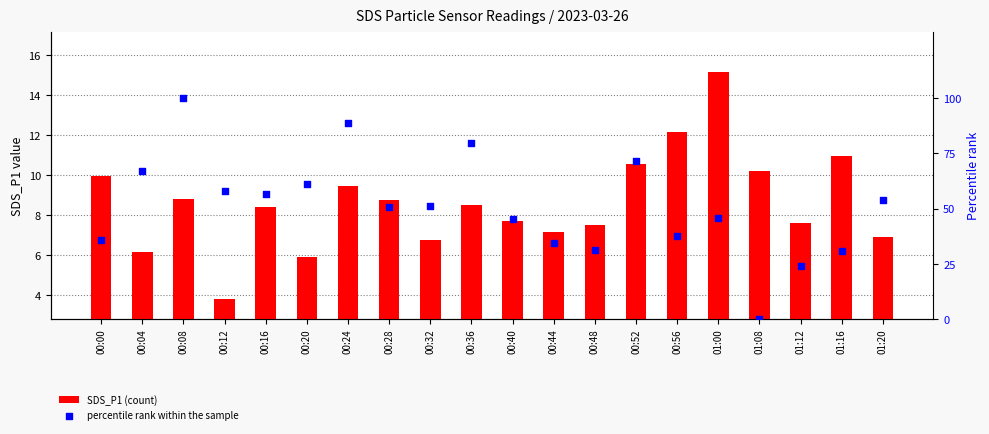

Is the value of SDS_P1 (count) at 00:52 greater than the value of percentile rank within the sample at 00:08?

No